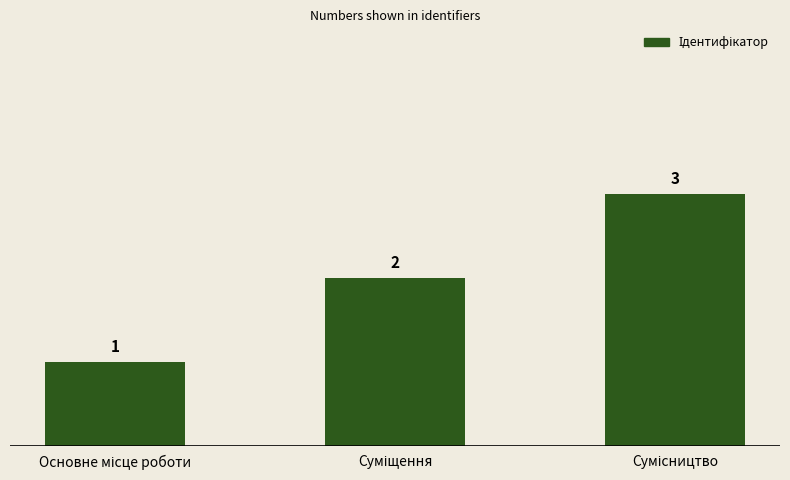

What is the value of the 3rd bar from the left?

3